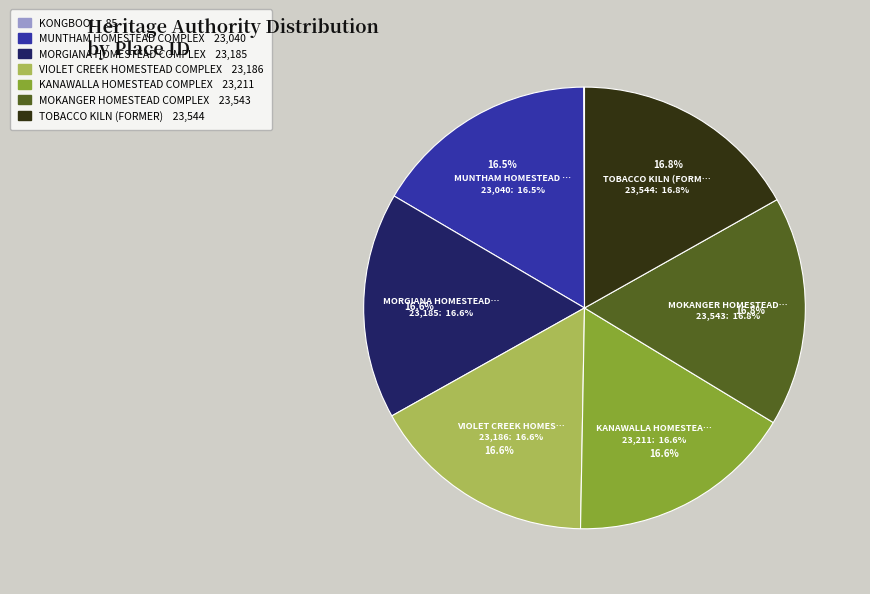

To the nearest percent, what portion does MOKANGER HOMESTEAD COMPLEX represent?

17%